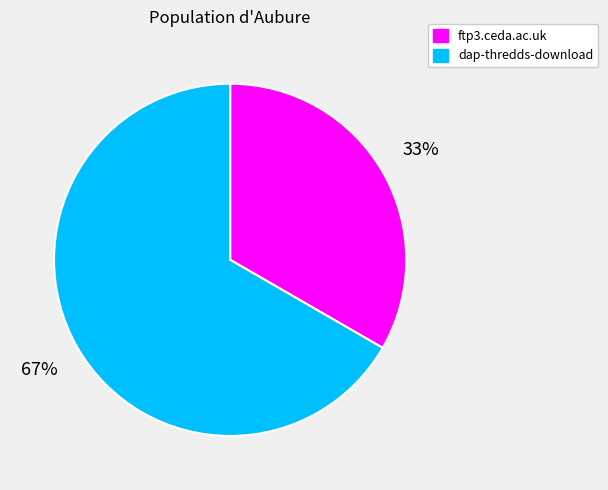

Is the sum of dap-thredds-download and ftp3.ceda.ac.uk greater than half?

Yes